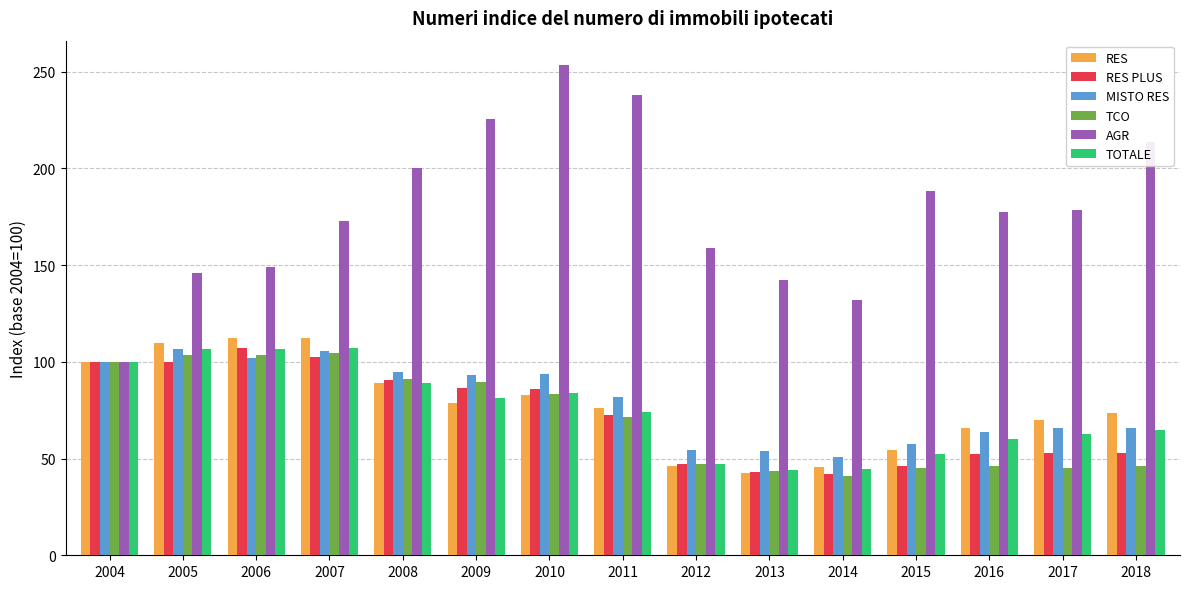

True or false: TOTALE has a value of 65.0 at 2018.

True